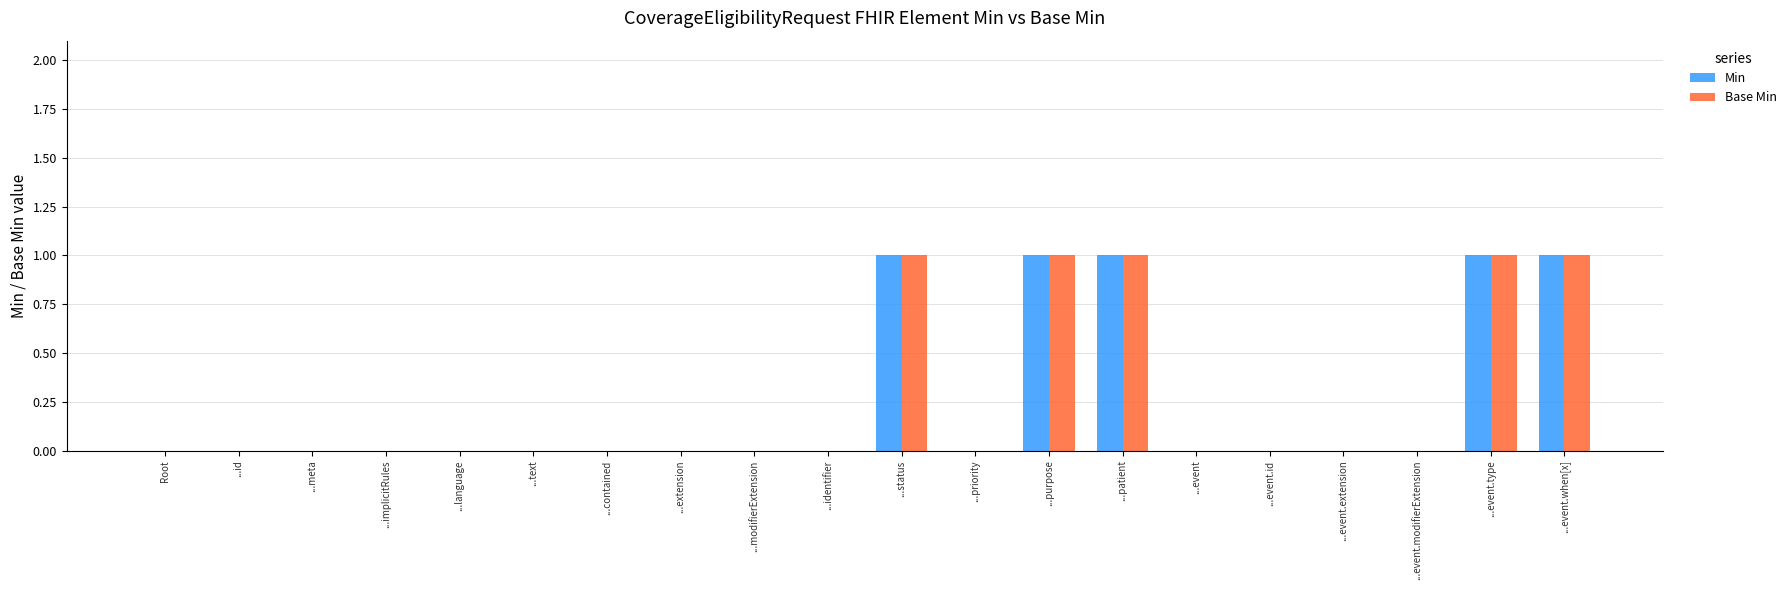

Is it true that Min equals -1 at ...text?

False